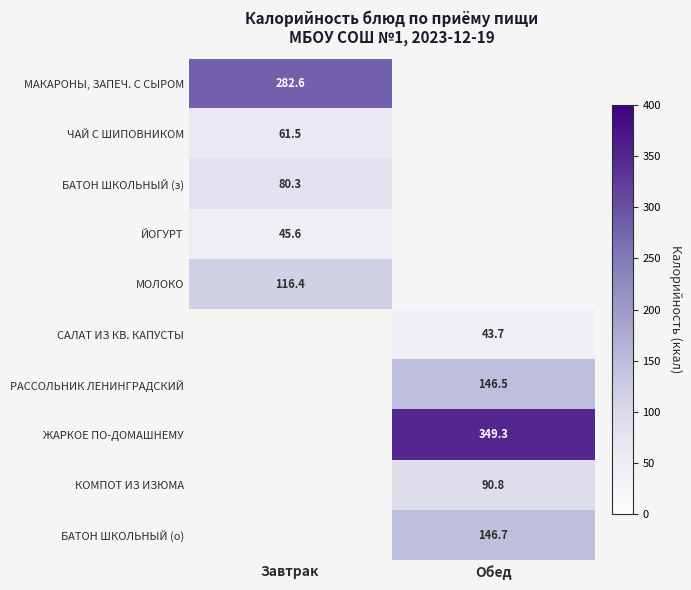

At how many categories does at least one series exceed 90?

2